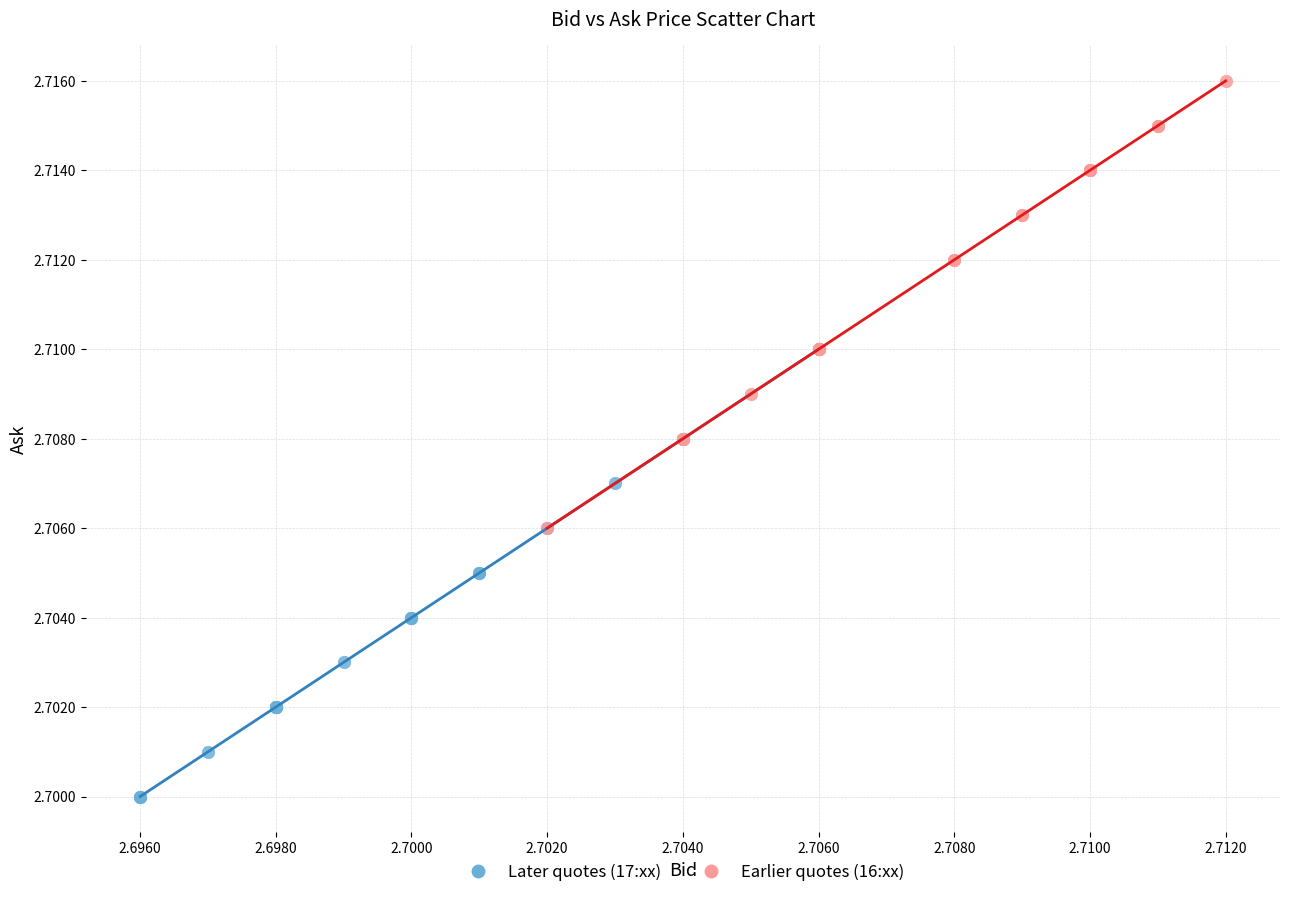

Which series contains the highest Y value?

Earlier quotes (16:xx)